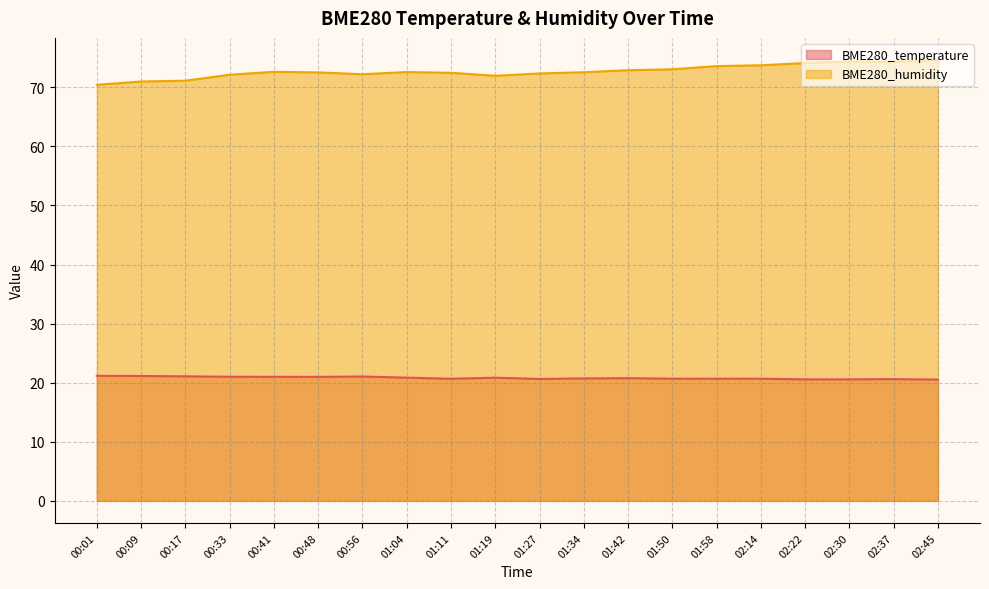

What position from the right is 00:48?

15